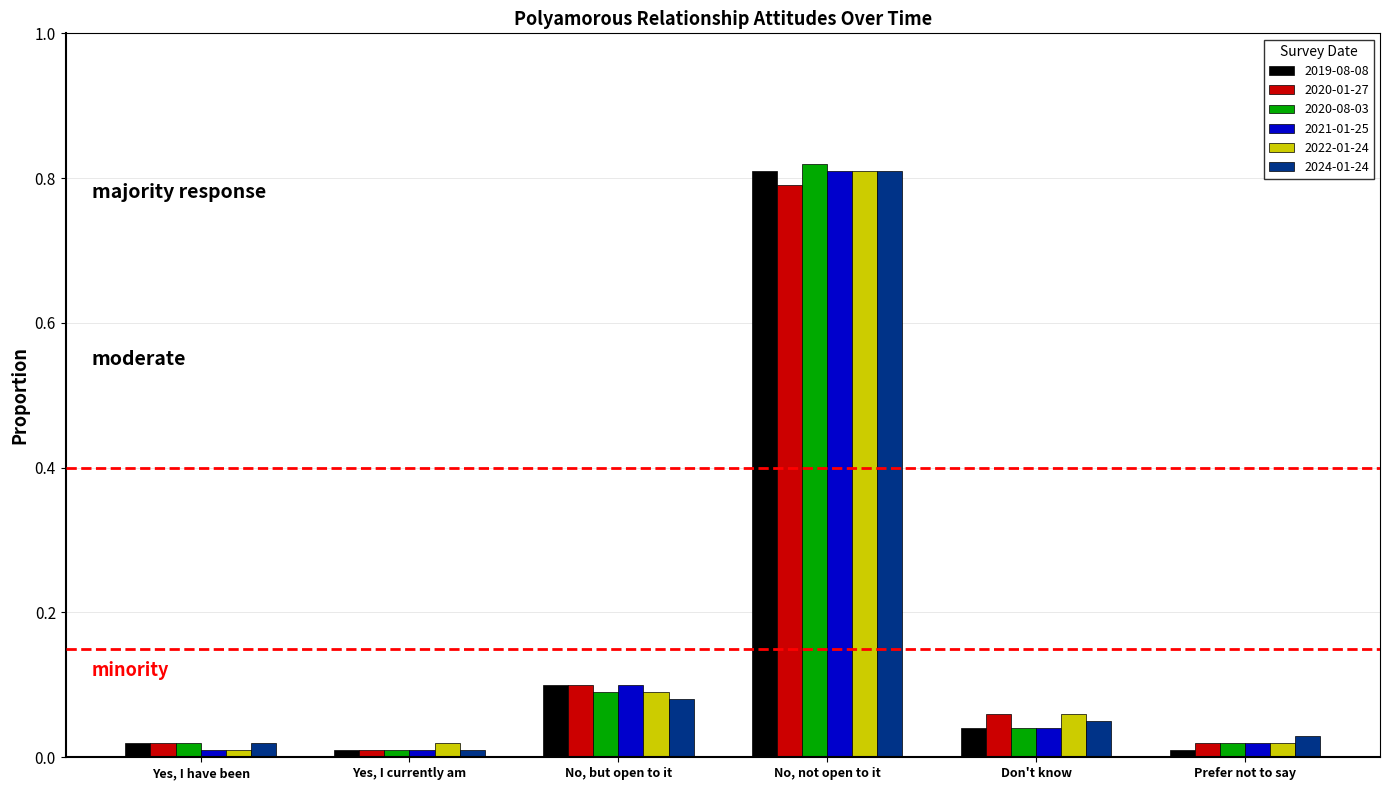

Is it true that 2022-01-24 equals 0.0 at Prefer not to say?

True